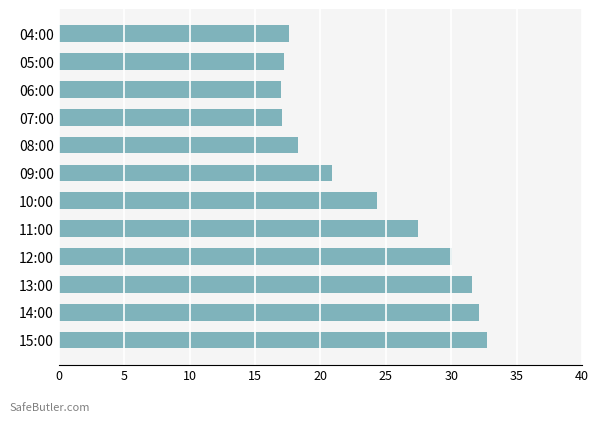

Which label corresponds to the largest value in the chart?

15:00